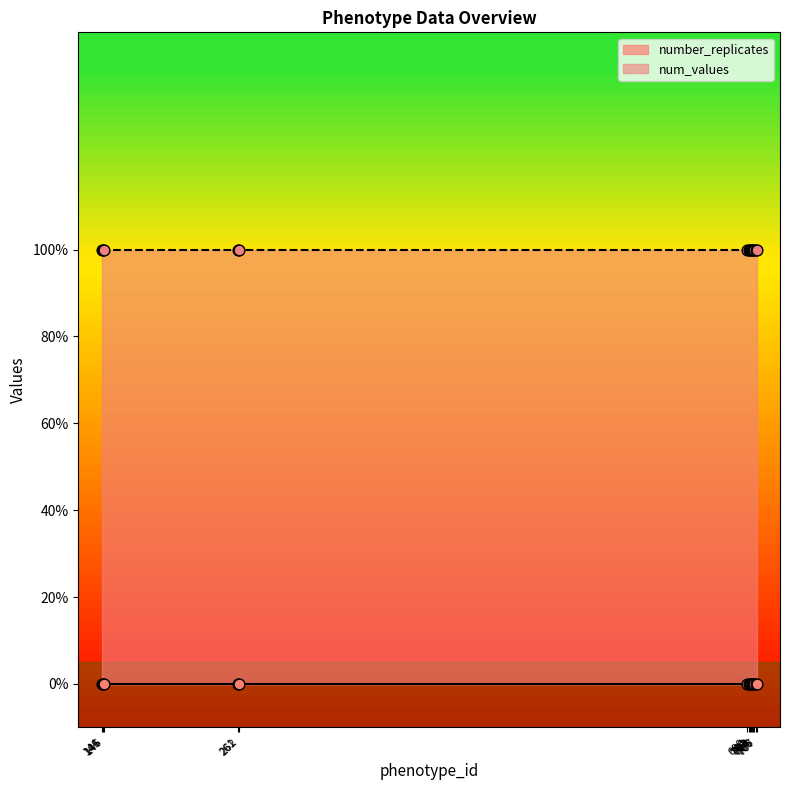

At how many categories does at least one series exceed 0?

14